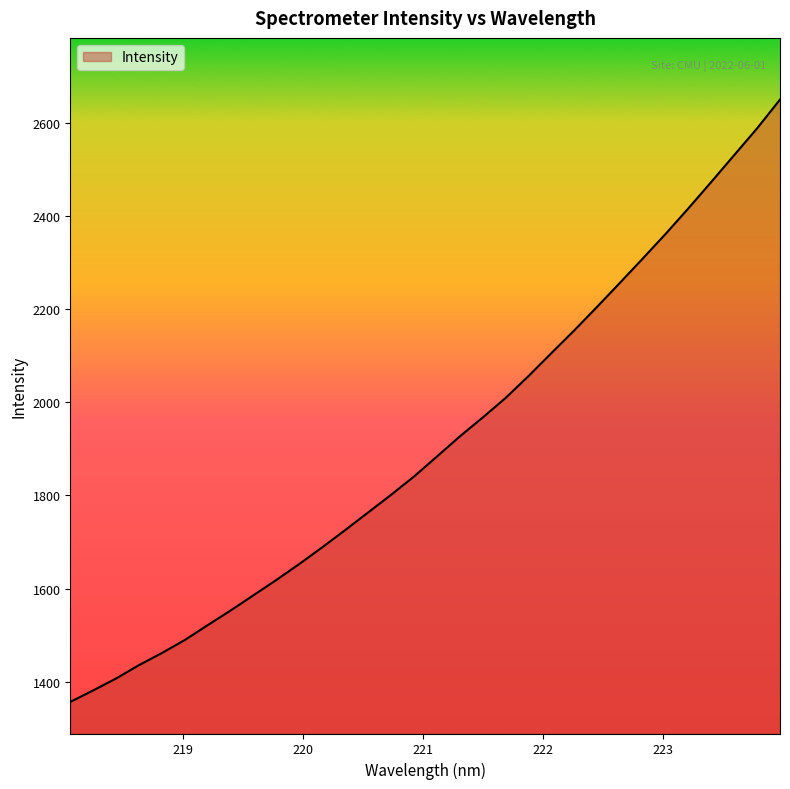

True or false: the data has more than 0 interior local peaks.

False